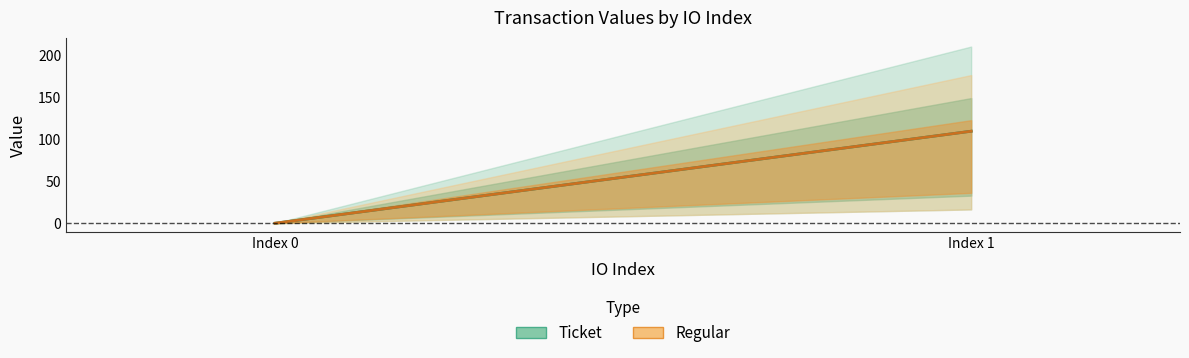

What is the average value of the Ticket series?

54.9